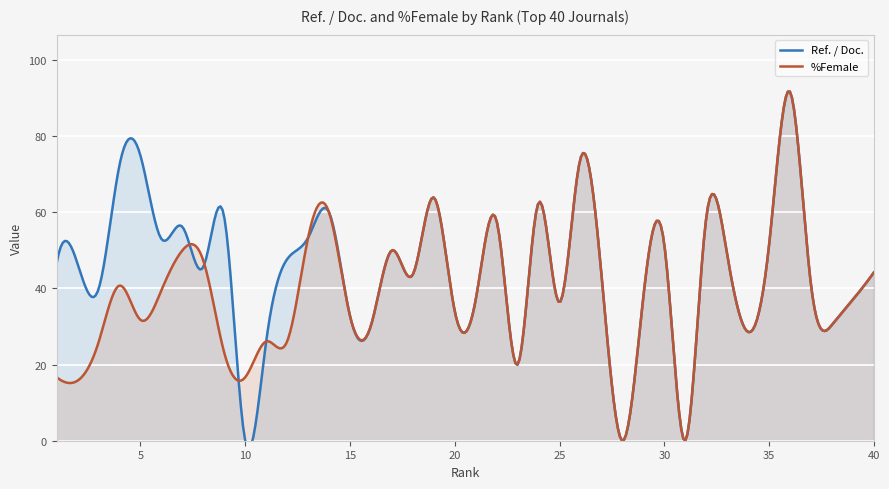

Rank the series by their average value, from lowest to highest.

%Female, Ref. / Doc.